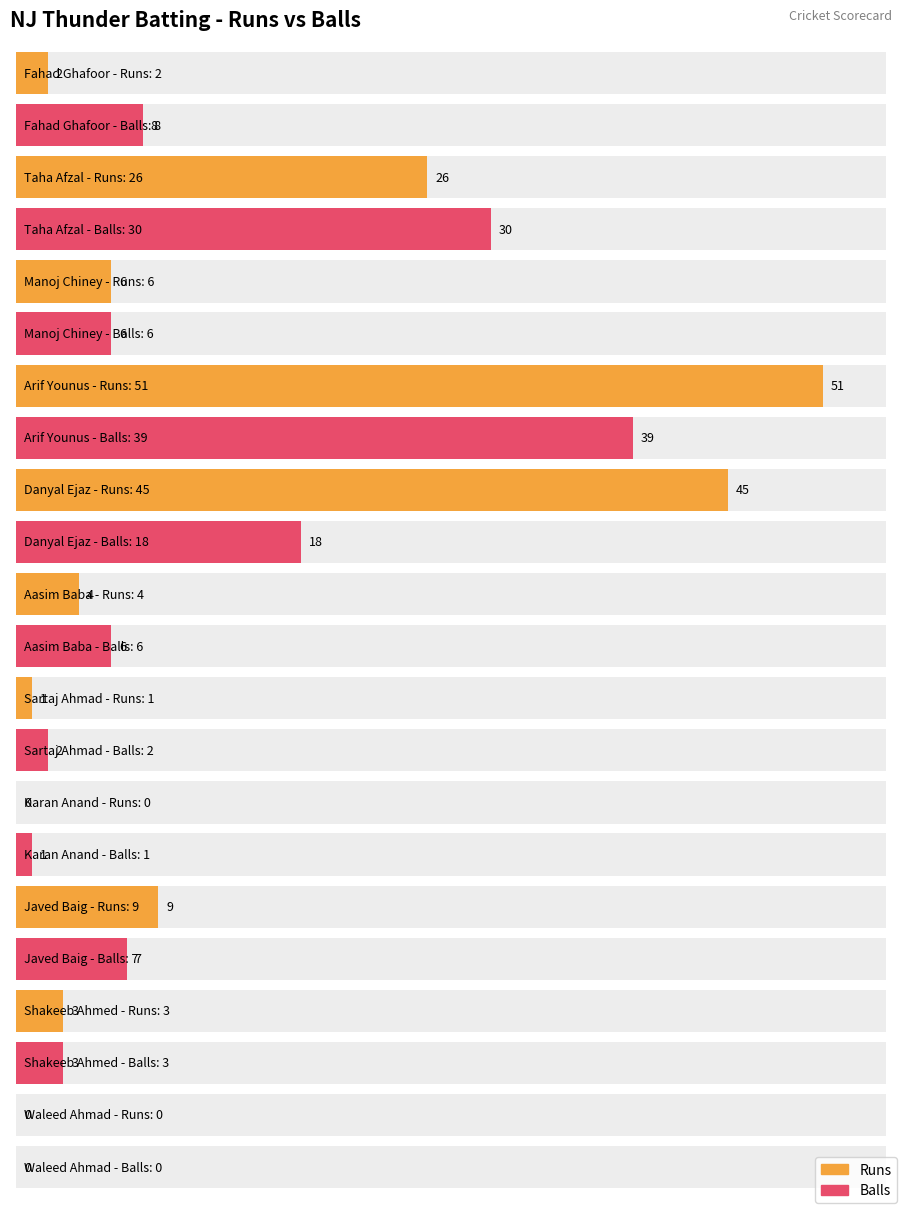

What is the value of the Balls bar at the 4th from the left?

39